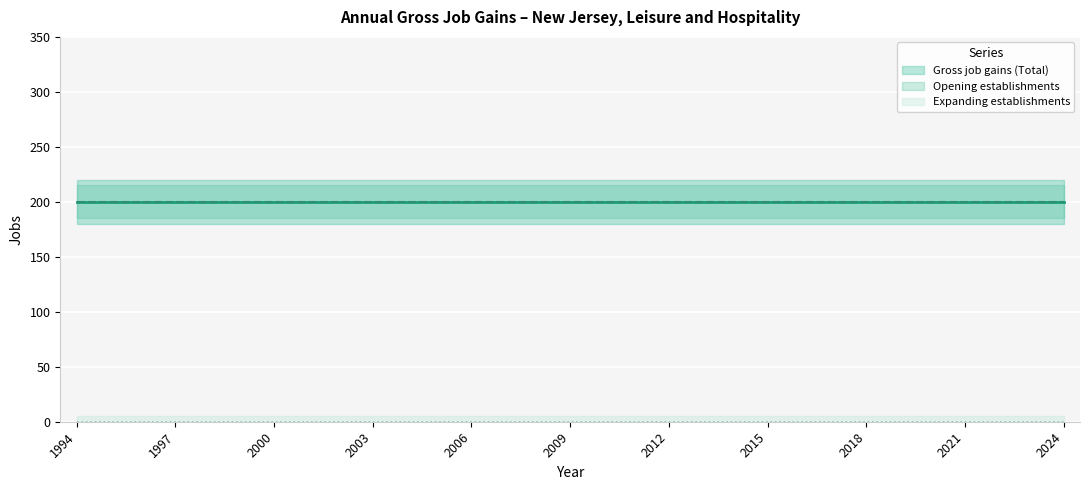

What is the lowest value of the Gross job gains (Total) series?

200